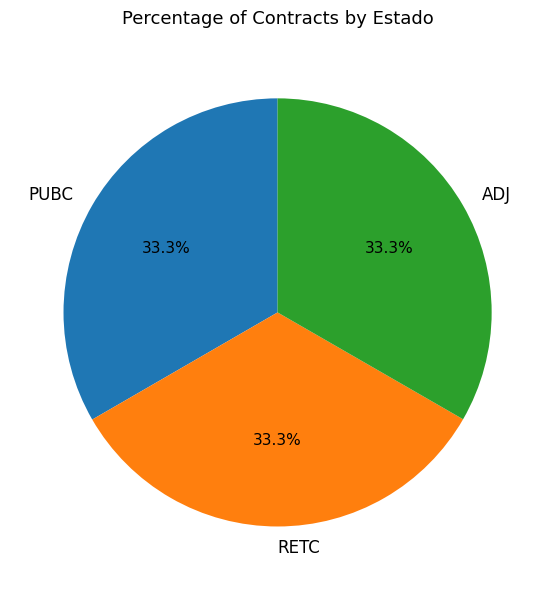

Is it true that ADJ is 33% of the pie?

True